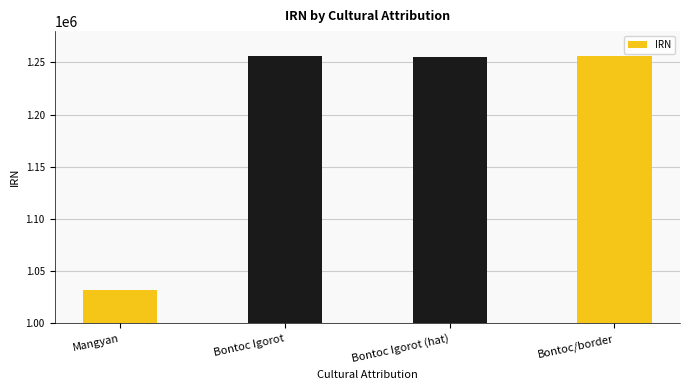

Is it true that the value at Bontoc Igorot (hat) is 510598?

False